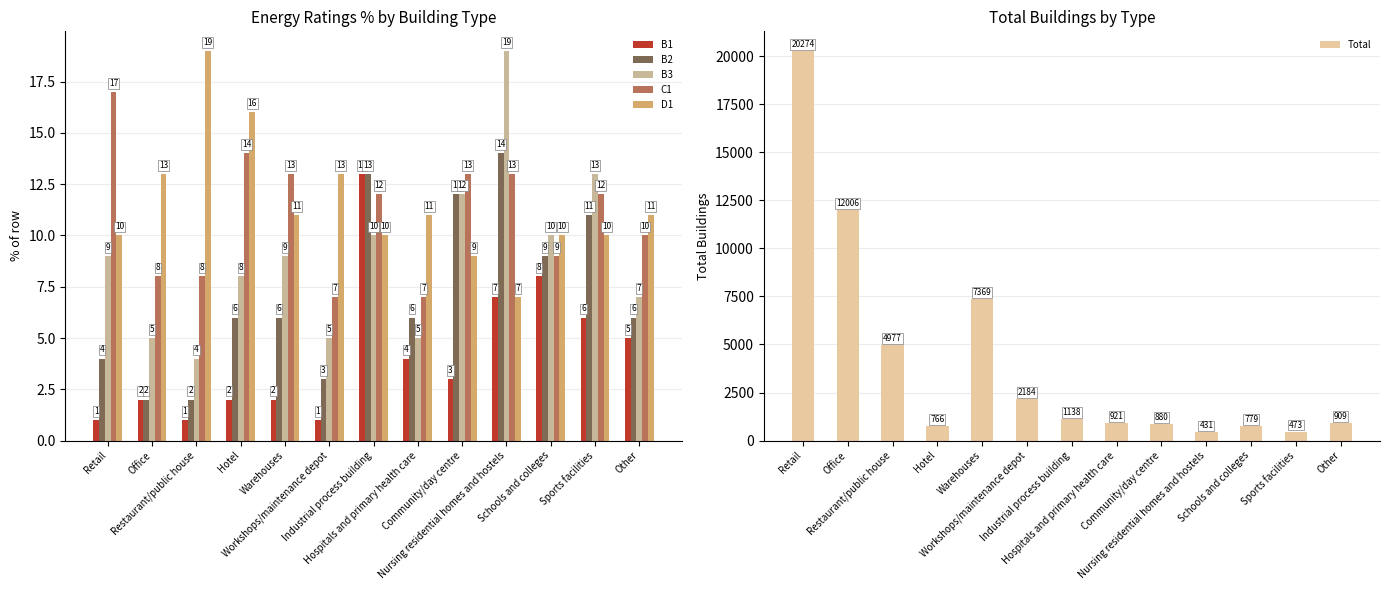

What is the difference between the maximum and minimum values in the Total series?

19843